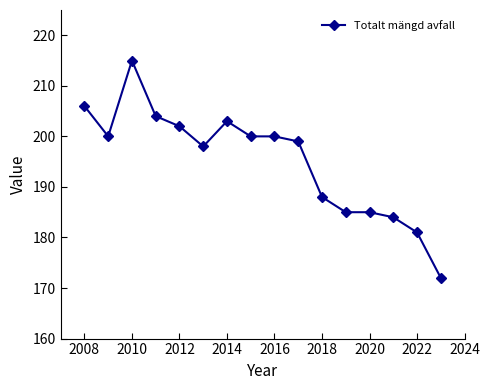

What is the difference between the second highest and minimum values?

34